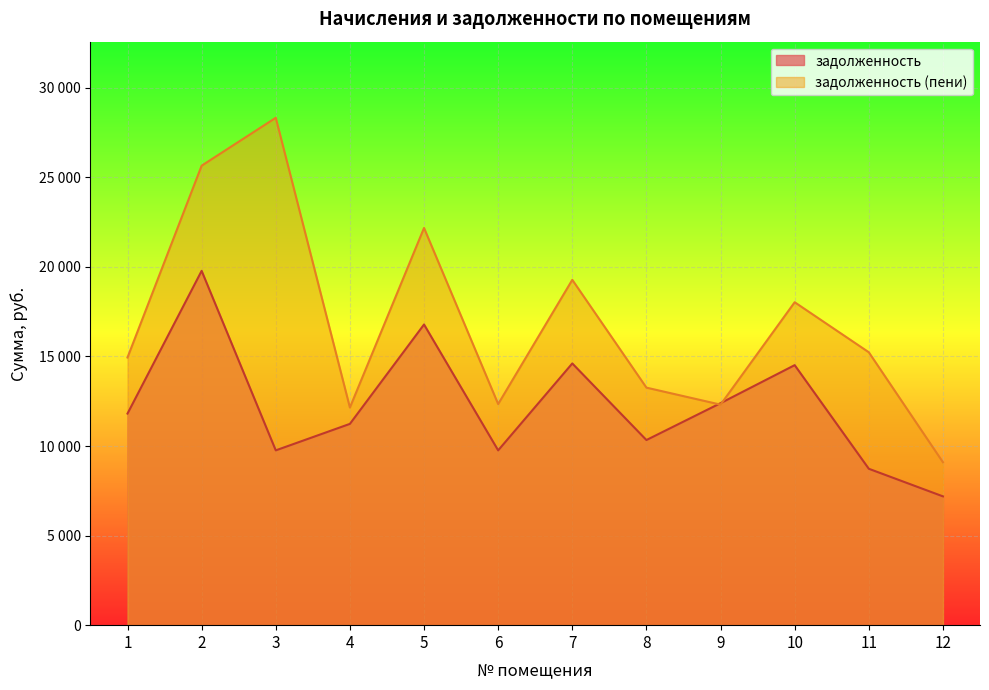

What is the value of the задолженность (пени) point at the 6th from the left?

12343.9